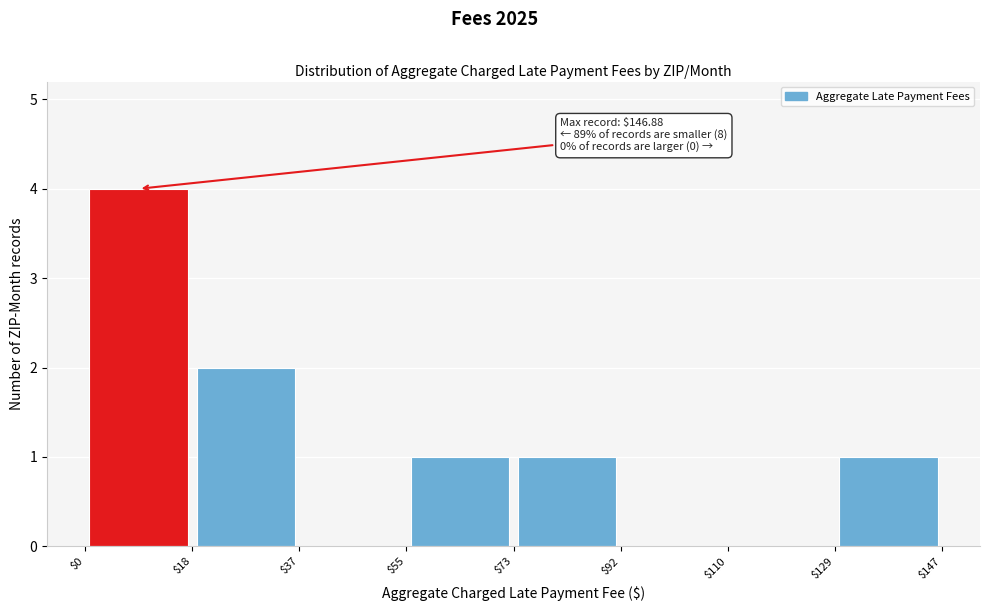

Over which range of the x-axis is the bar tallest?

$0 to $18